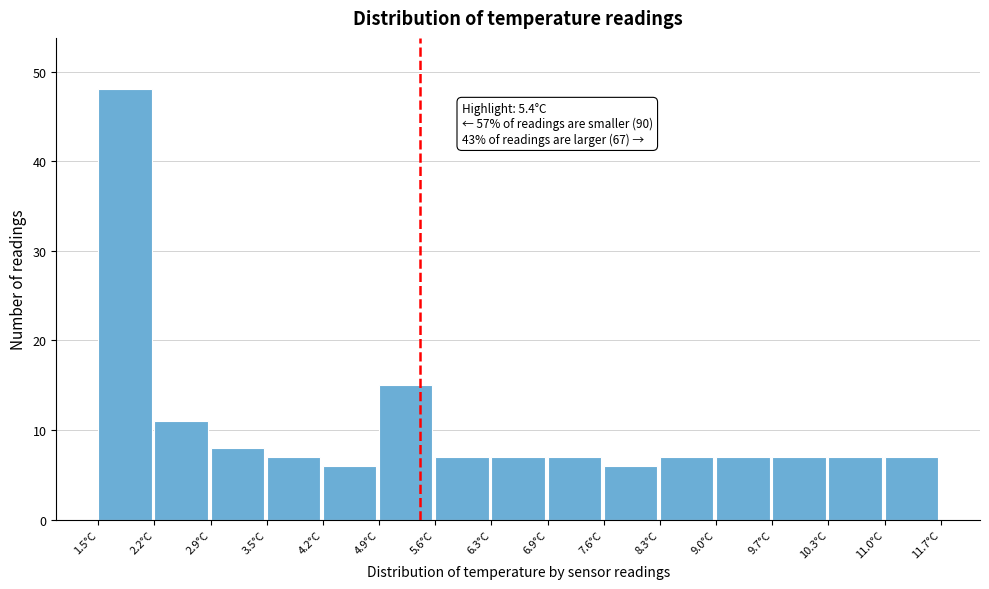

Which range on the x-axis has the tallest bar?

1.50 to 2.18